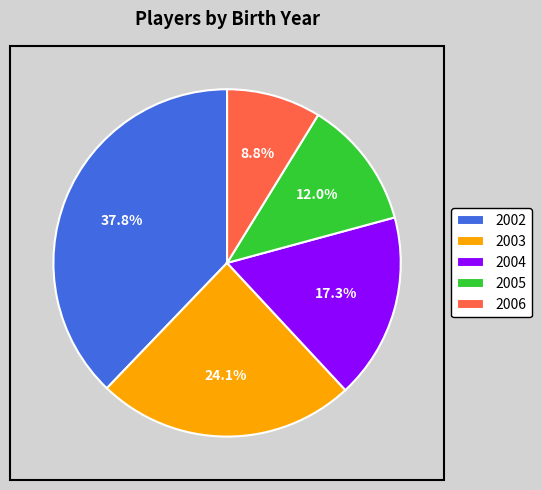

Is 2004 the majority of the pie?

No